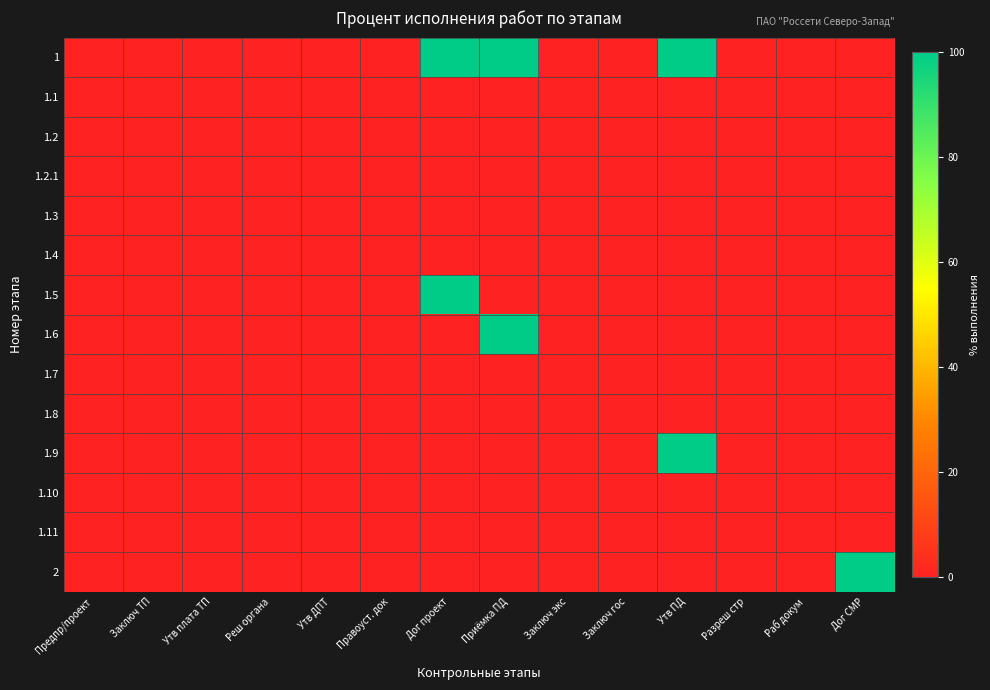

How many categories are shown in the chart?

14